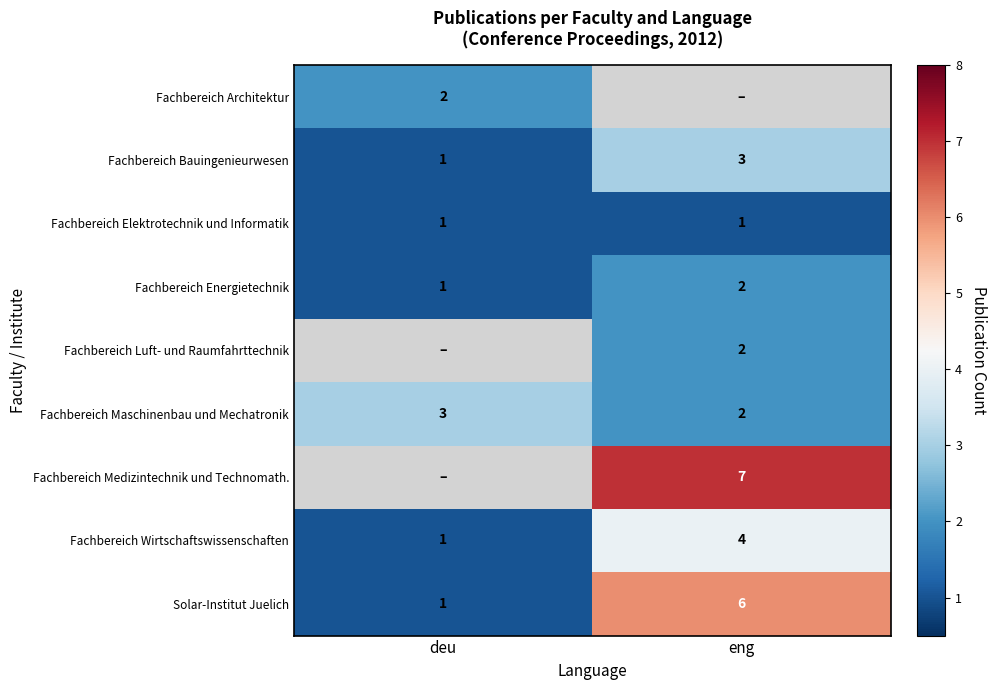

What is the approximate value of Solar-Institut Juelich at deu?

1